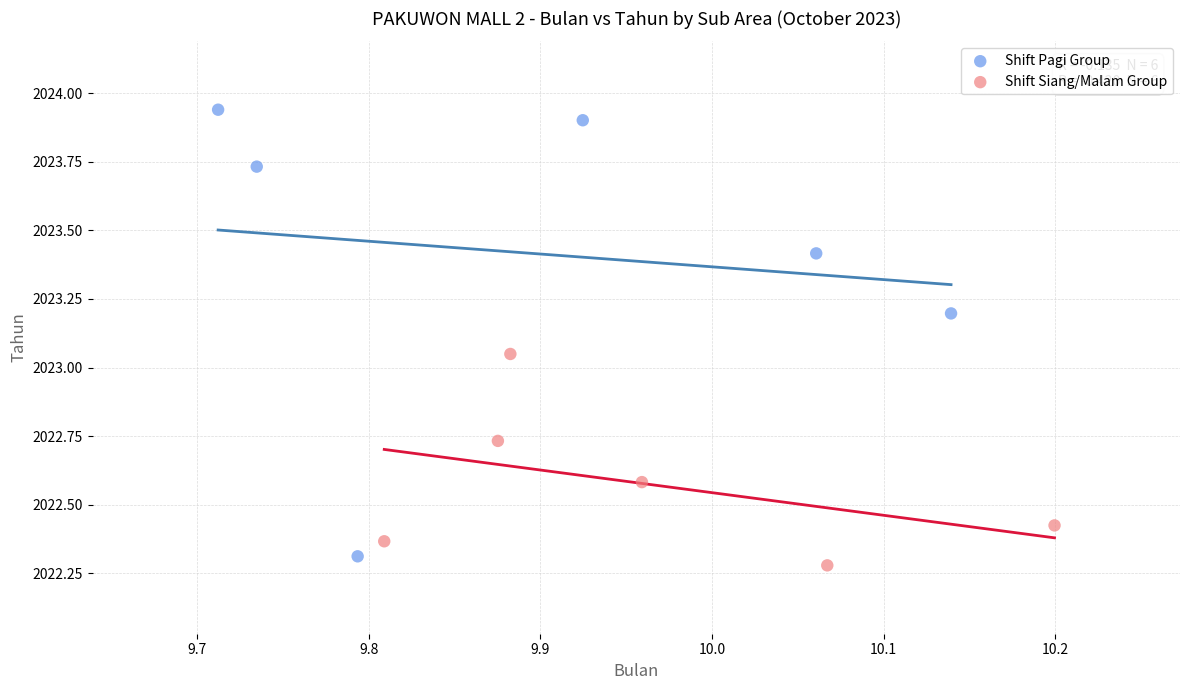

Which series contains the highest Y value?

Shift Pagi Group